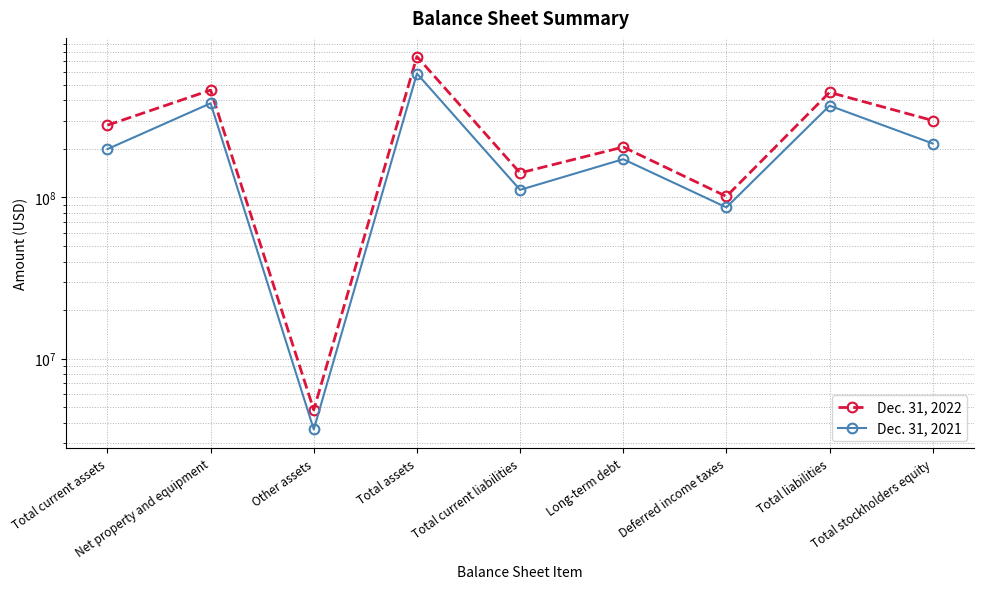

Reading right to left, what are all the values shown in this chart?

Dec. 31, 2022: Total stockholders equity=300183000	Total liabilities=448979000	Deferred income taxes=101445000	Long-term debt=205466000	Total current liabilities=141965000	Total assets=749162000	Other assets=4801000	Net property and equipment=463595000	Total current assets=280766000
Dec. 31, 2021: Total stockholders equity=216110000	Total liabilities=371271000	Deferred income taxes=86715000	Long-term debt=172733000	Total current liabilities=111403000	Total assets=587381000	Other assets=3628000	Net property and equipment=384179000	Total current assets=199574000